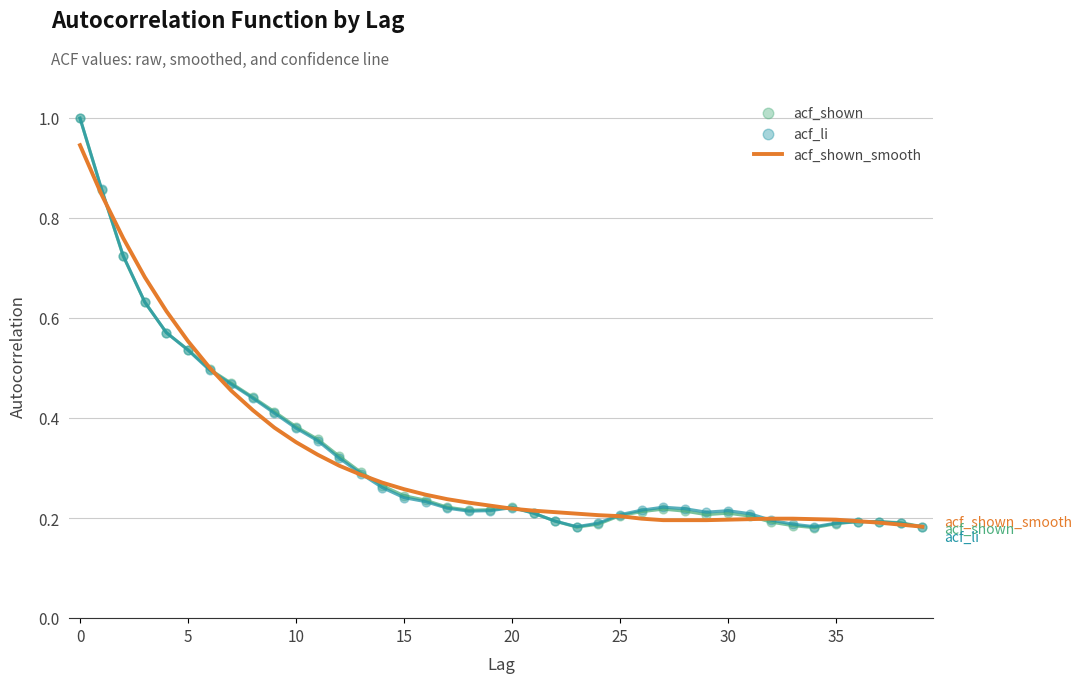

Which series has the largest Y range (max minus min)?

acf_shown